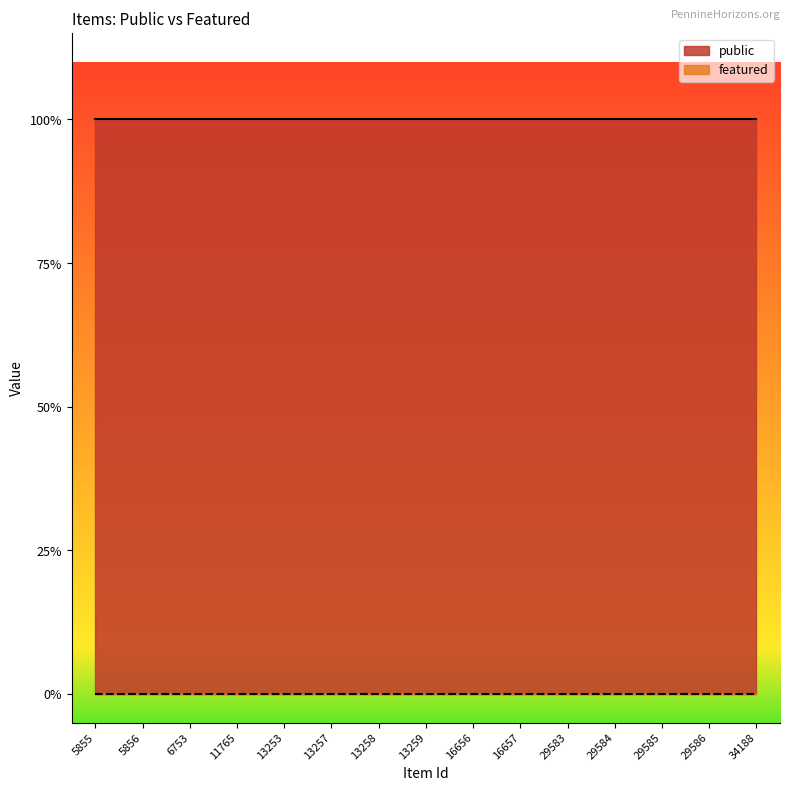

At which category does the chart reach its peak across all series?

5855